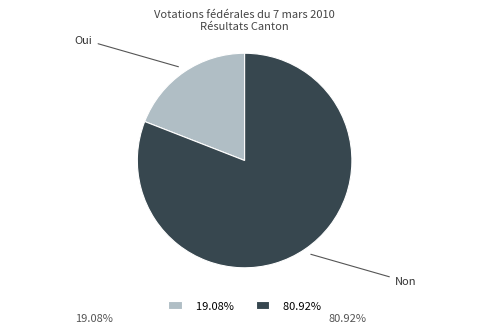

Rank the categories by value from highest to lowest.

Non, Oui